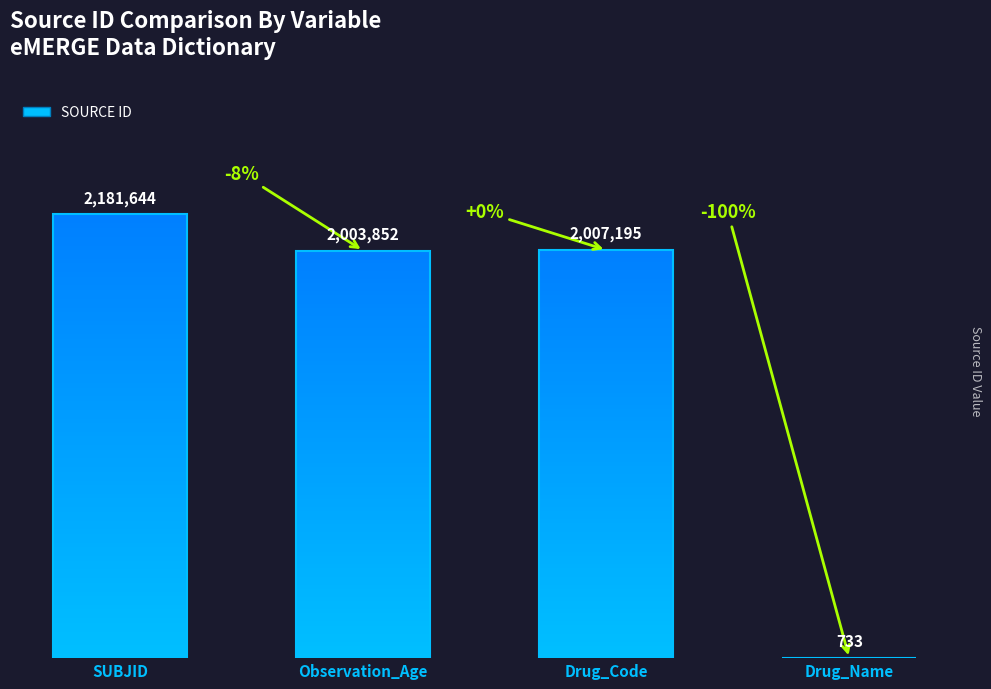

How many values exceed 2007195?

1